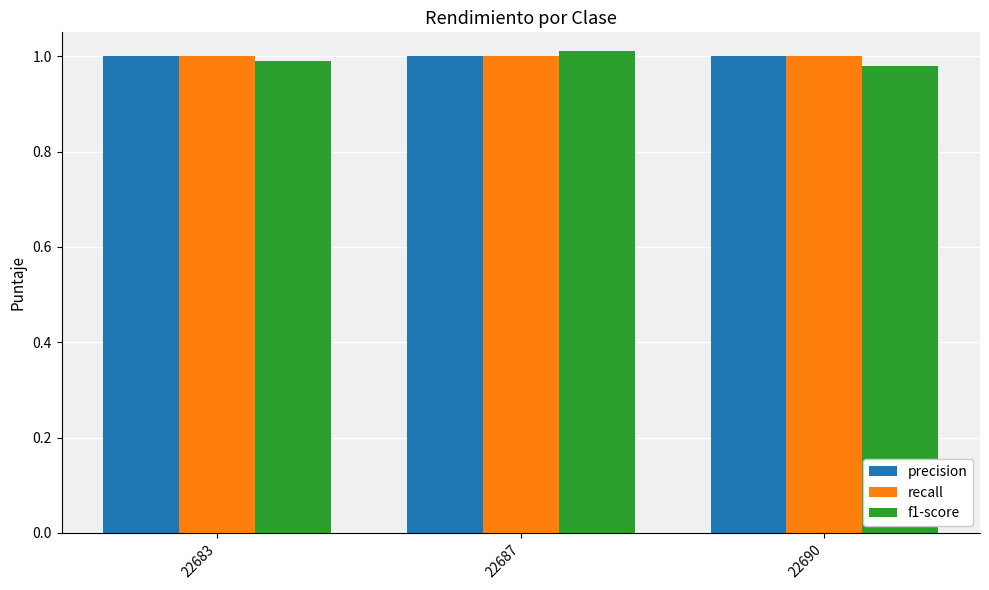

The precision series shows 1.3 at 22683. True or false?

False